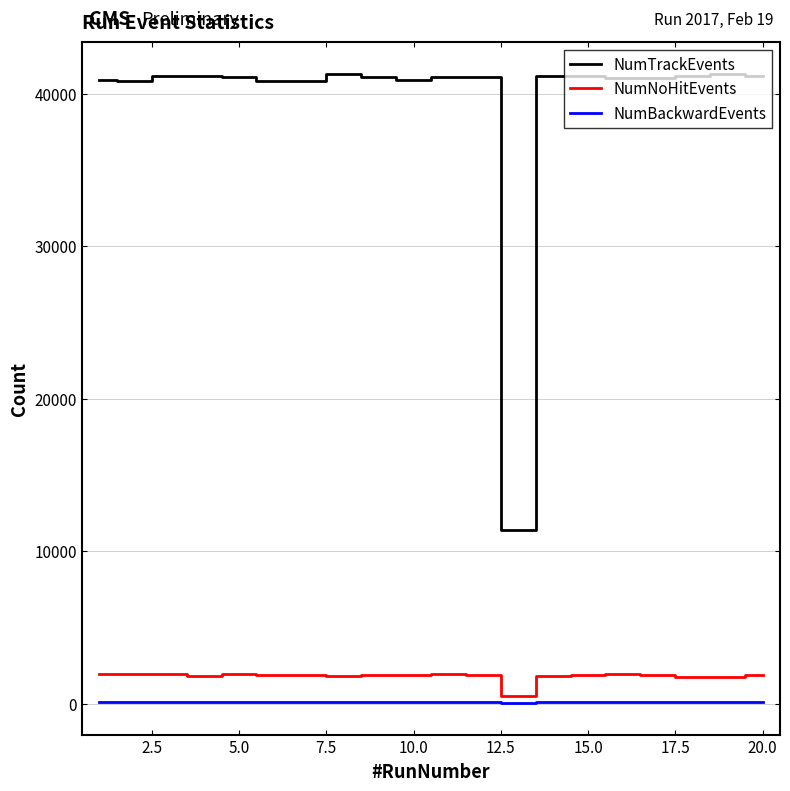

Which series has the largest range (max minus min)?

NumTrackEvents